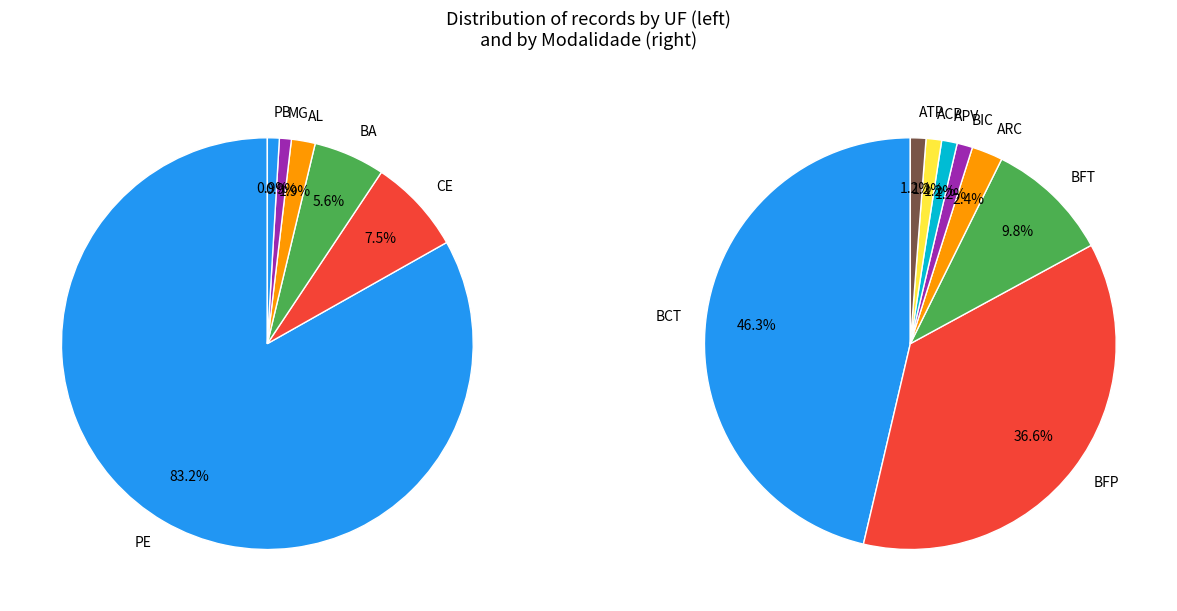

Is there any slice that represents more than half of the pie?

Yes